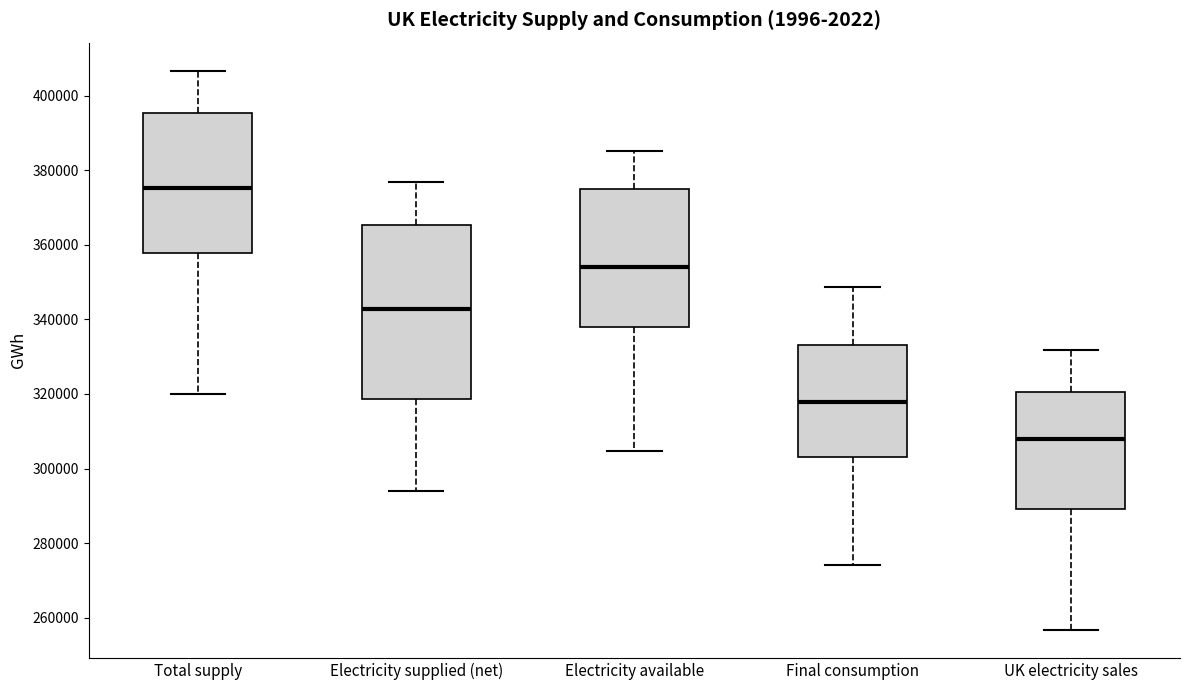

Reading left to right, transcribe this box plot: for each box, give where its median line is, the range the box spans, and where its two whiskers end, as read against the y-axis. The values are not printed on the chart, so give them approximately, as read against the axis.

Total supply: median 376000, box 358000 to 396000, whiskers 320000 to 406000
Electricity supplied (net): median 342000, box 318000 to 366000, whiskers 294000 to 376000
Electricity available: median 354000, box 338000 to 374000, whiskers 304000 to 386000
Final consumption: median 318000, box 304000 to 334000, whiskers 274000 to 348000
UK electricity sales: median 308000, box 290000 to 320000, whiskers 256000 to 332000